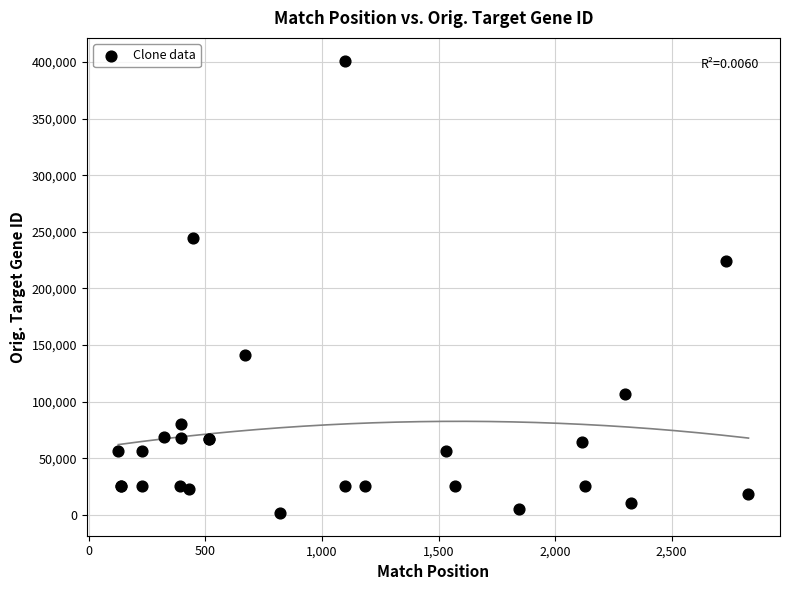

What Y value in the scatter plot is closest to 201459?

223921